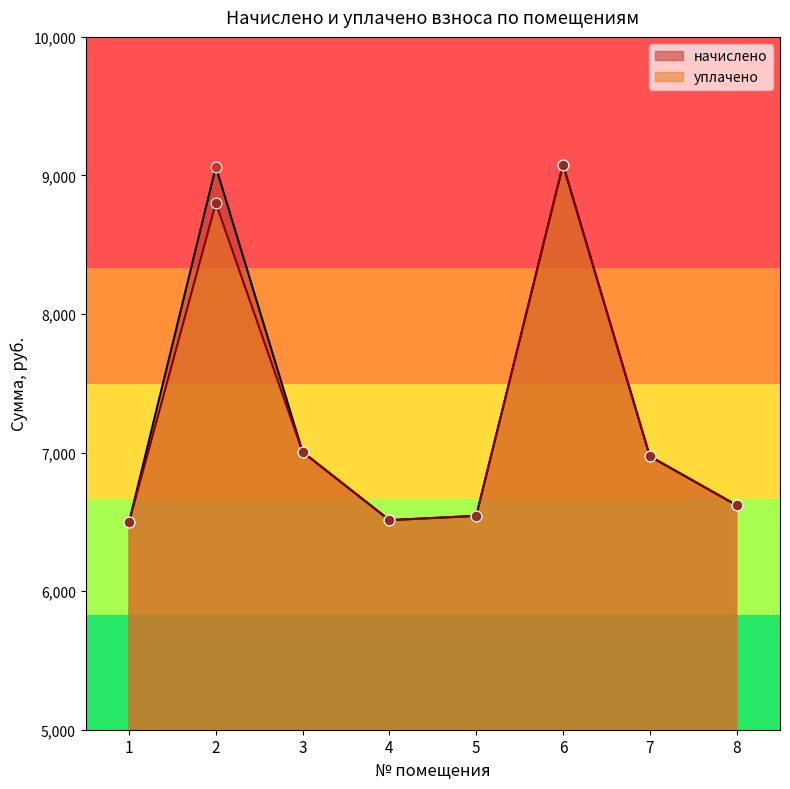

Which series reaches the maximum Y coordinate?

начислено